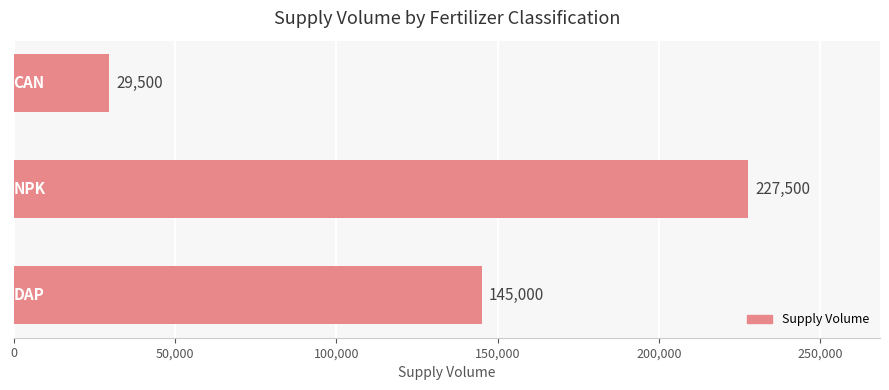

What is the sum of all values?

402000